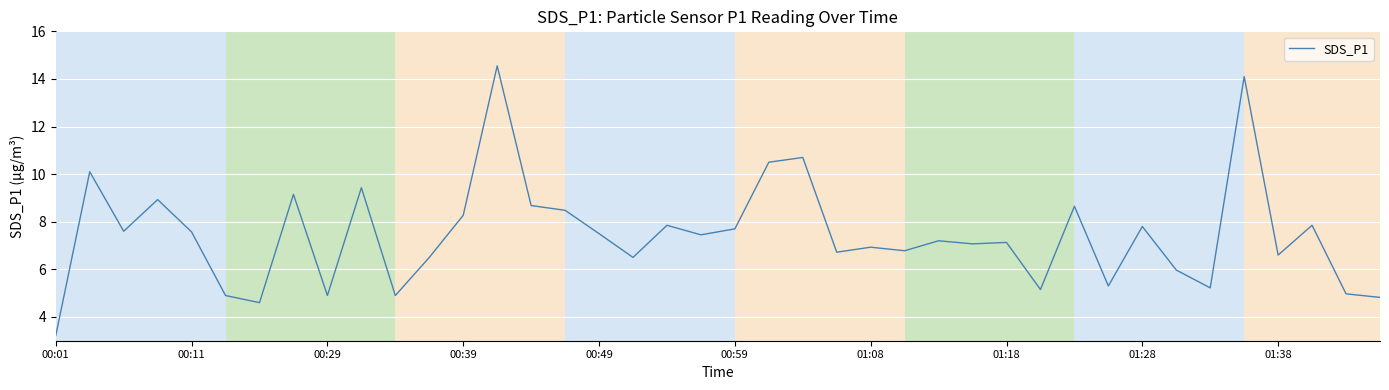

What is the smallest value displayed?

3.2